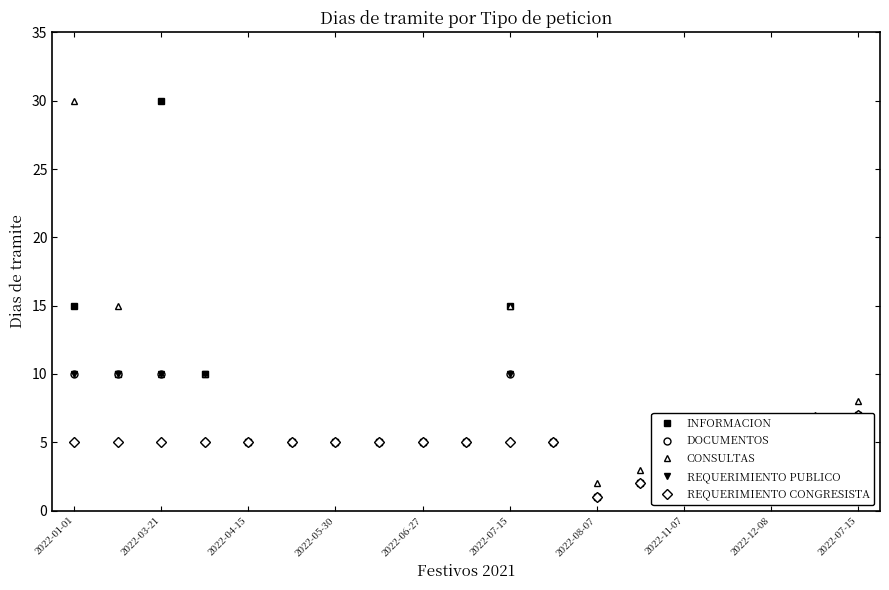

What is the difference between the maximum and minimum values in the CONSULTAS series?

28